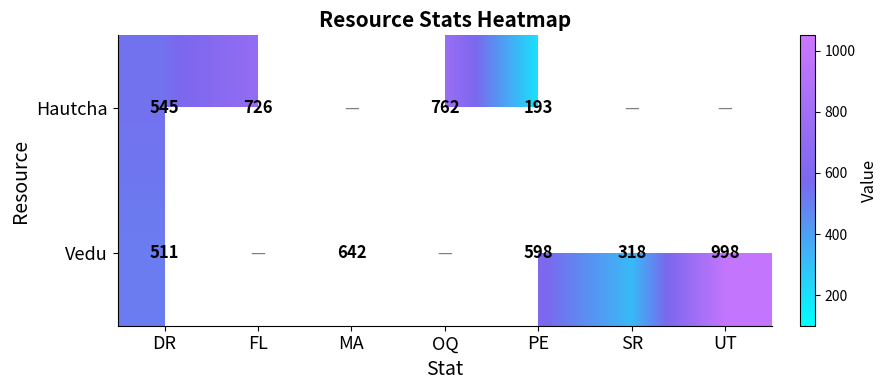

The Vedu series shows 999.1 at MA. True or false?

False